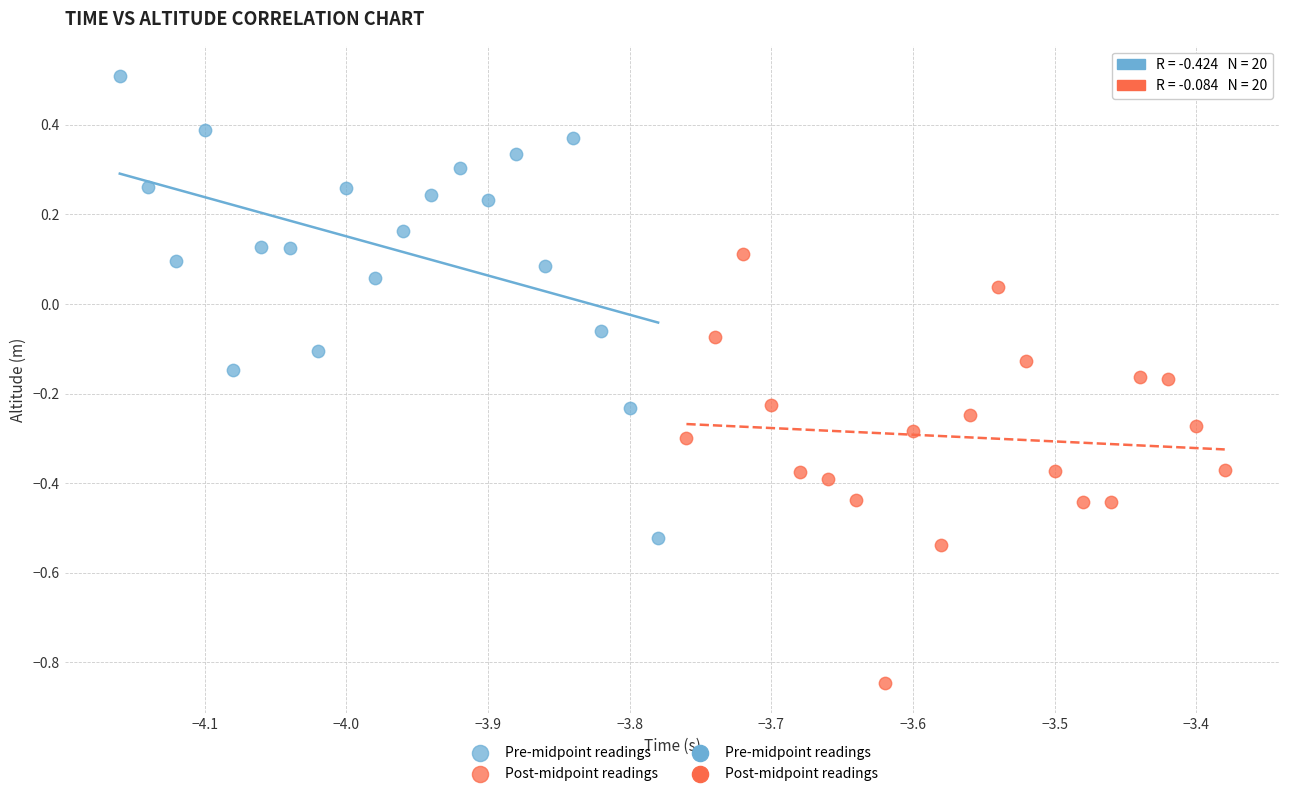

Which series contains the lowest Y value?

Post-midpoint readings